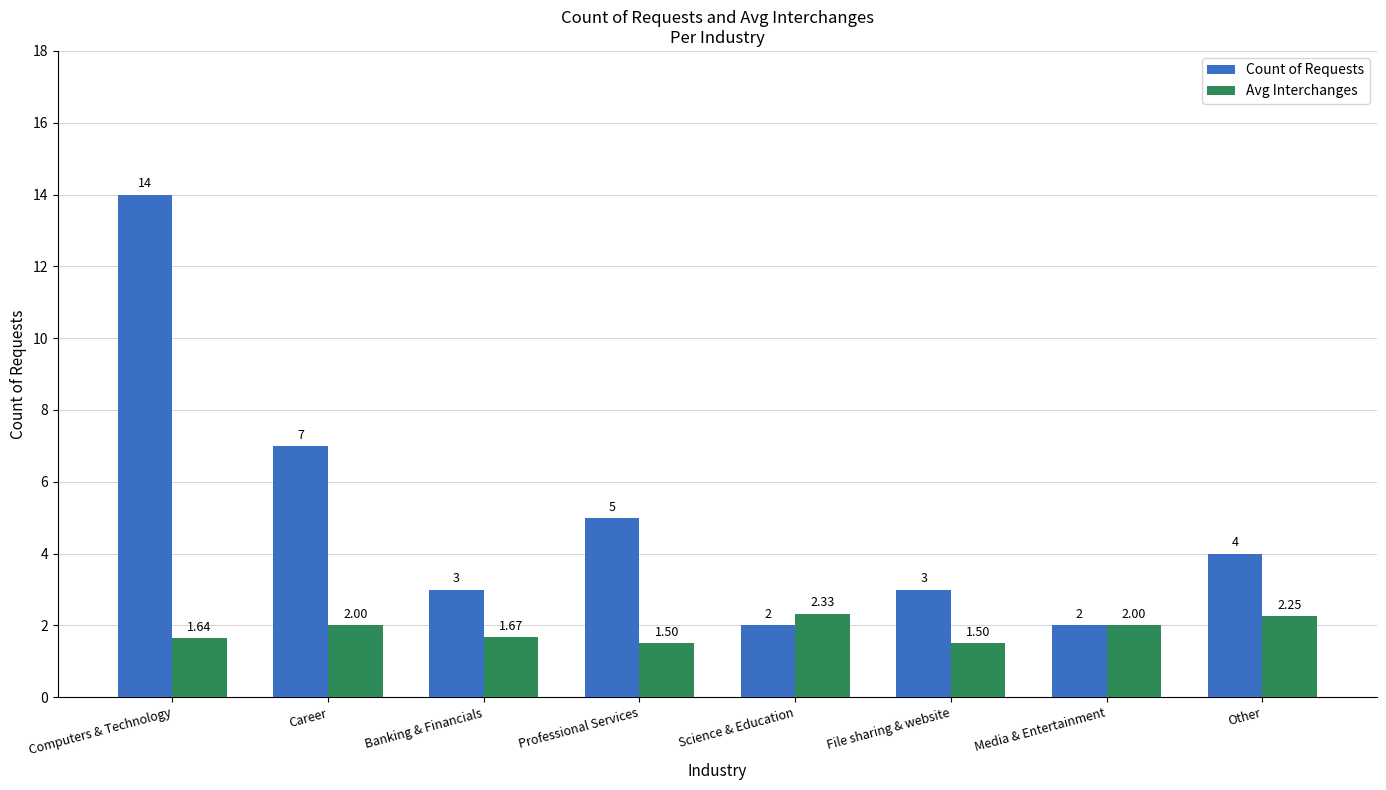

Which label corresponds to the largest value in the chart?

Computers & Technology